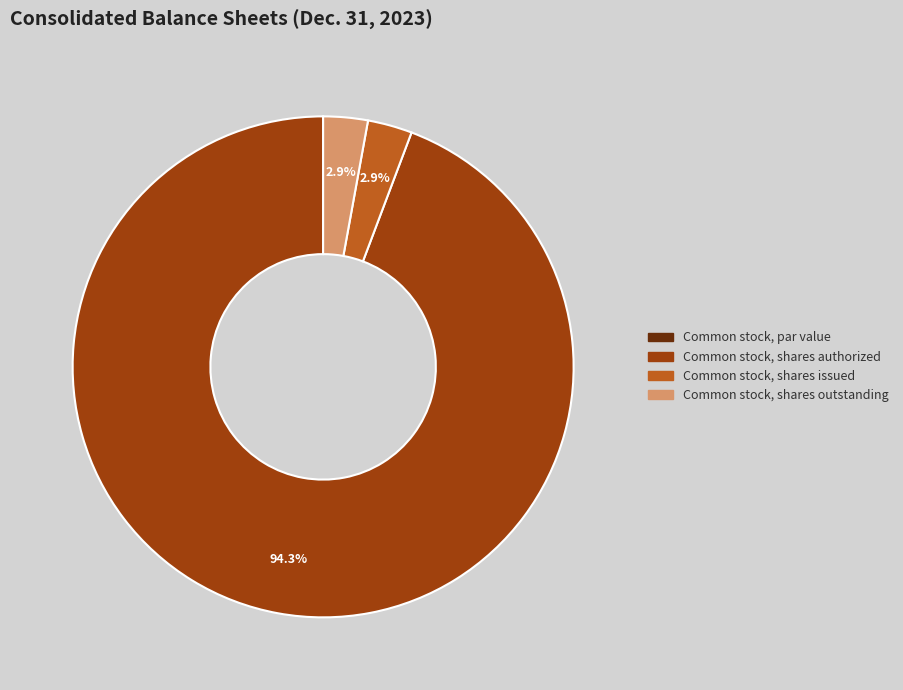

Between Common stock, shares authorized and Common stock, shares issued, which is larger?

Common stock, shares authorized